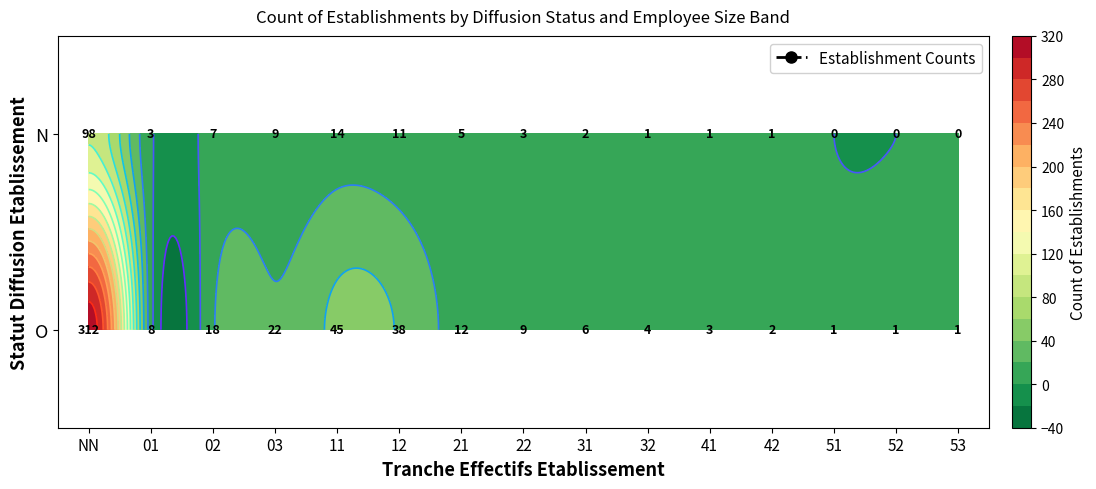

How many values in the N series are below 3?

7